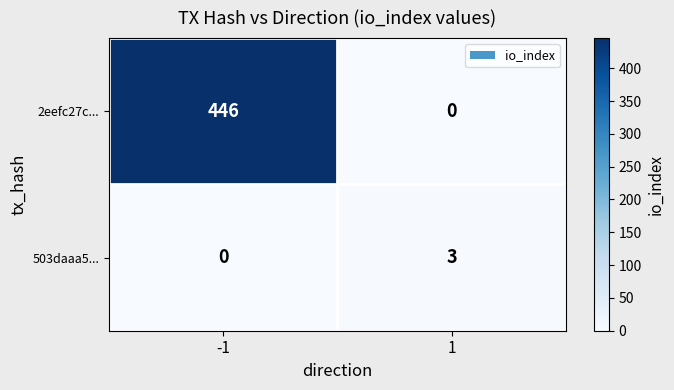

Which series has the largest range (max minus min)?

2eefc27c...